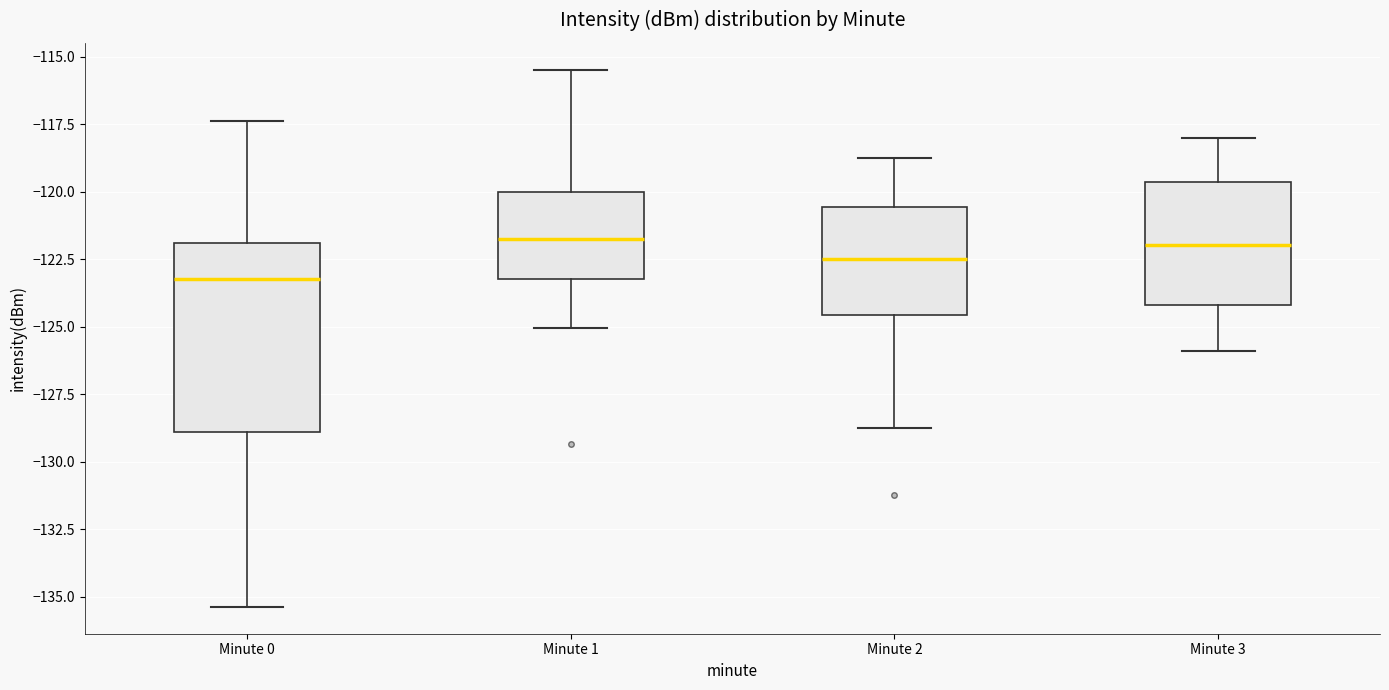

Which box's median line is the lowest?

Minute 0